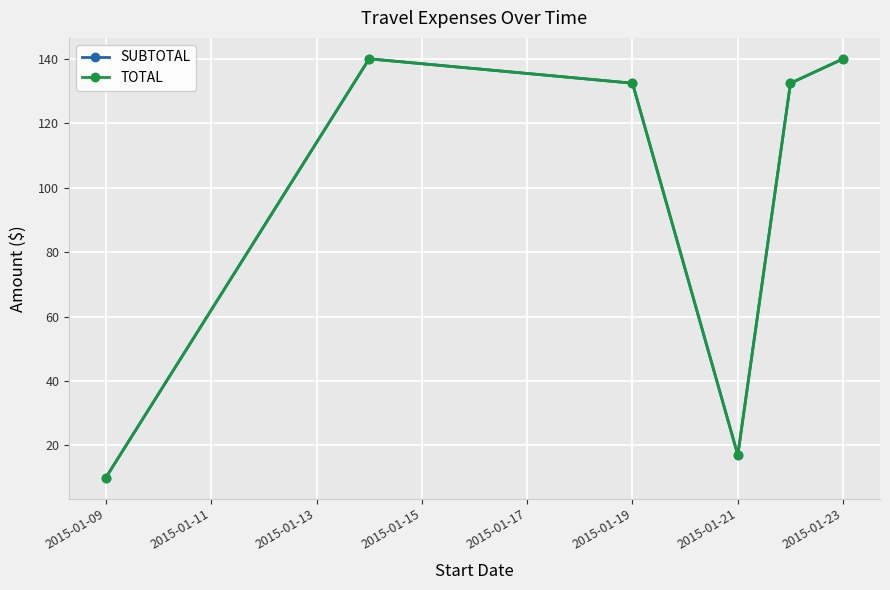

Is this an area chart (filled region under the line)?

No